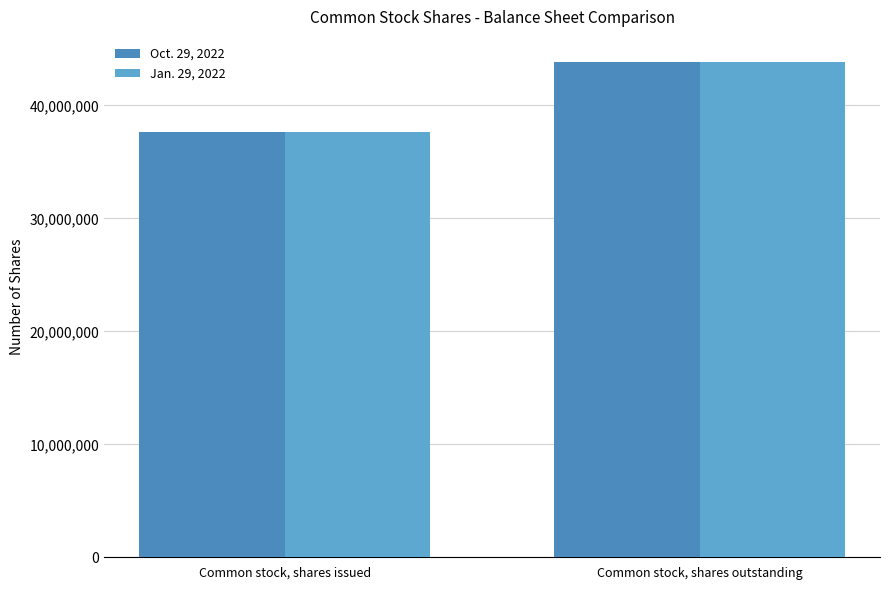

True or false: Jan. 29, 2022 has a value of 43880000 at Common stock, shares outstanding.

True